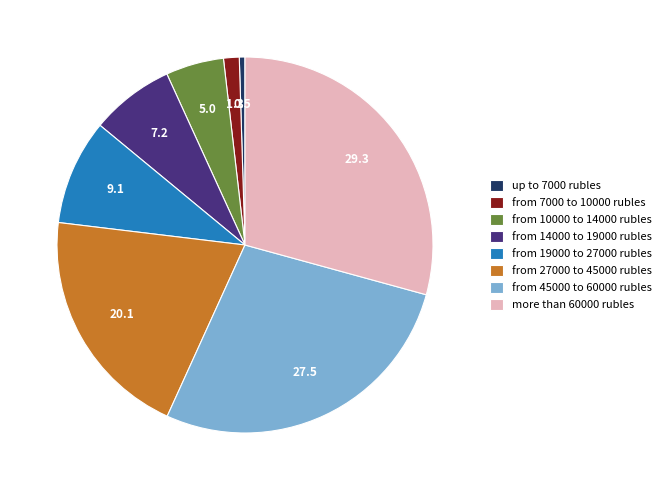

Does from 10000 to 14000 rubles represent more than half of the total?

No